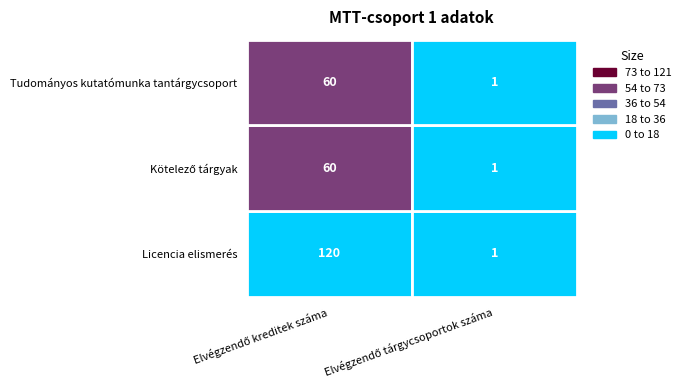

What is the difference between the maximum and minimum values in the Kötelező tárgyak series?

59